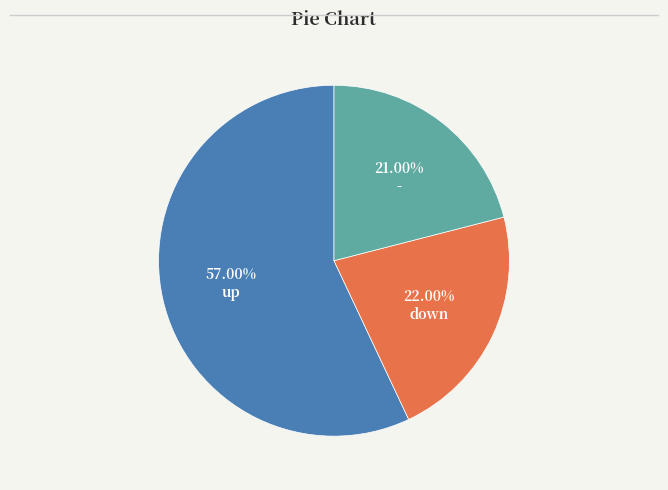

To the nearest percent, what is the difference between the up and - slice percentages?

36%